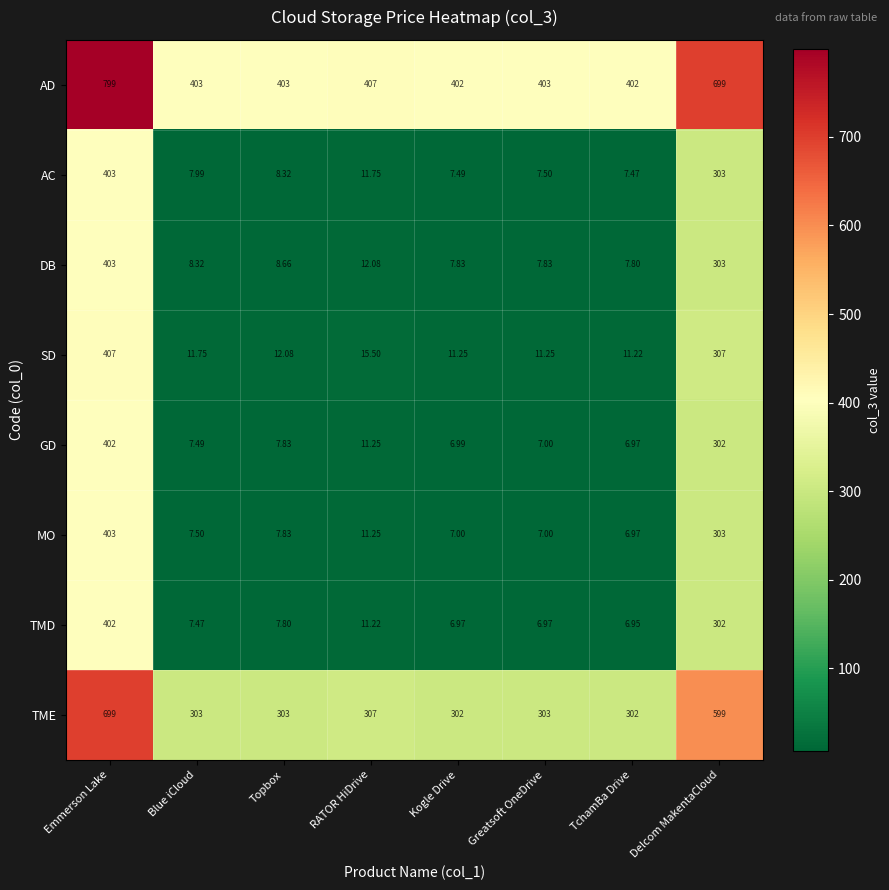

At which label is MO closest to 204?

Delcom MakentaCloud